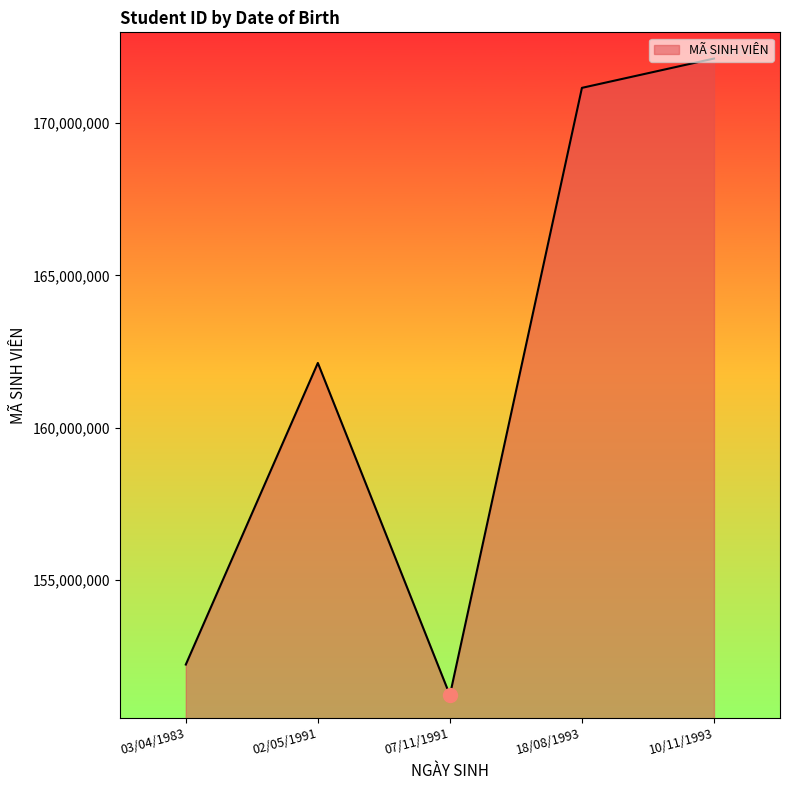

What is the minimum value shown in the chart?

151215865